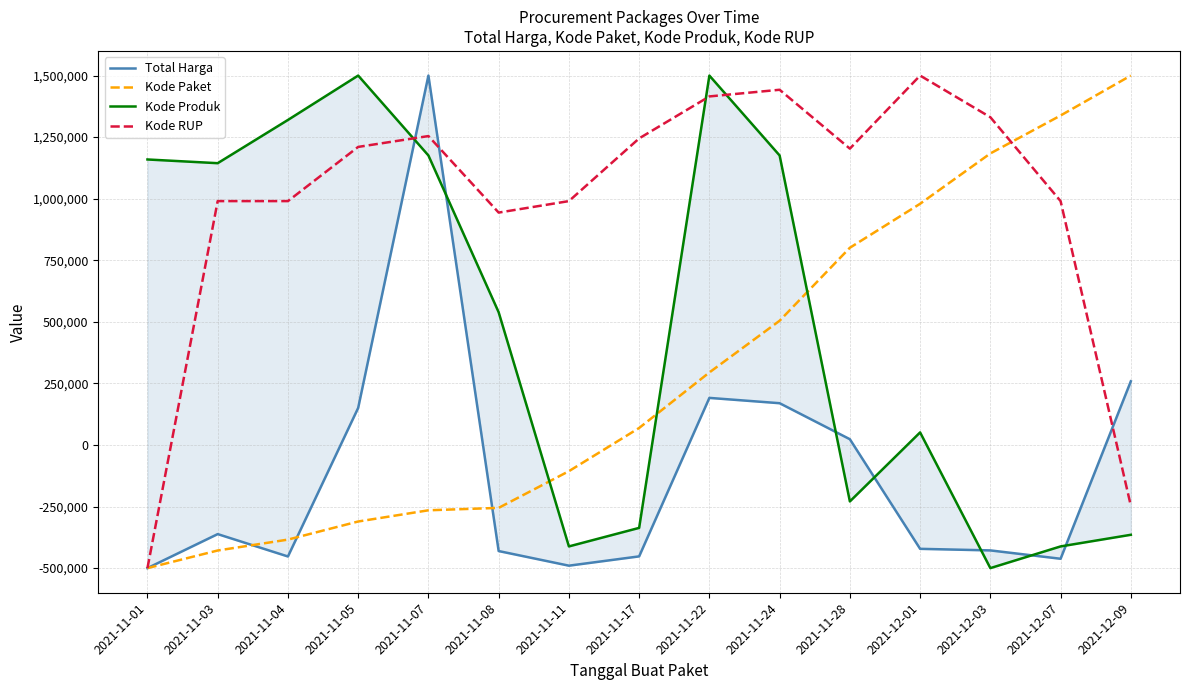

Reading left to right, transcribe all the data shown in this chart.

Total Harga: 2021-11-01=-500000.0	2021-11-03=-361891.8	2021-11-04=-452766.6	2021-11-05=150518.9	2021-11-07=1500000.0	2021-11-08=-430697.6	2021-11-11=-490084.2	2021-11-17=-452357.0	2021-11-22=191202.4	2021-11-24=169596.5	2021-11-28=23411.3	2021-12-01=-421686.6	2021-12-03=-428072.7	2021-12-07=-462009.5	2021-12-09=258645.2
Kode Paket: 2021-11-01=-500000.0	2021-11-03=-428455.1	2021-11-04=-384236.4	2021-11-05=-310725.3	2021-11-07=-265215.0	2021-11-08=-255369.5	2021-11-11=-106366.6	2021-11-17=69029.7	2021-11-22=294557.7	2021-11-24=504485.0	2021-11-28=800826.0	2021-12-01=979365.4	2021-12-03=1183767.1	2021-12-07=1337807.6	2021-12-09=1500000.0
Kode Produk: 2021-11-01=1159281.1	2021-11-03=1144194.5	2021-11-04=1319769.3	2021-11-05=1500000.0	2021-11-07=1175529.6	2021-11-08=538955.9	2021-11-11=-411898.5	2021-11-17=-336663.2	2021-11-22=1499965.6	2021-11-24=1175529.6	2021-11-28=-229249.4	2021-12-01=51071.3	2021-12-03=-500000.0	2021-12-07=-411898.5	2021-12-09=-364667.7
Kode RUP: 2021-11-01=-500000.0	2021-11-03=990231.8	2021-11-04=990231.8	2021-11-05=1210274.8	2021-11-07=1254314.7	2021-11-08=943638.7	2021-11-11=990231.8	2021-11-17=1244850.2	2021-11-22=1415265.8	2021-11-24=1442332.3	2021-11-28=1203293.5	2021-12-01=1500000.0	2021-12-03=1330855.6	2021-12-07=990231.8	2021-12-09=-246676.1